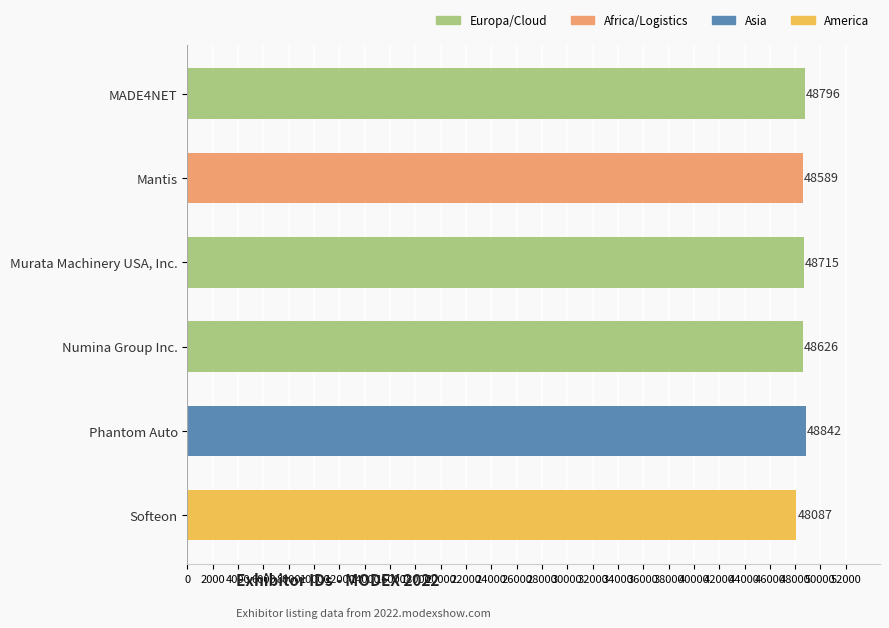

List the labels in order of value, largest first.

Phantom Auto, MADE4NET, Murata Machinery USA, Inc., Numina Group Inc., Mantis, Softeon